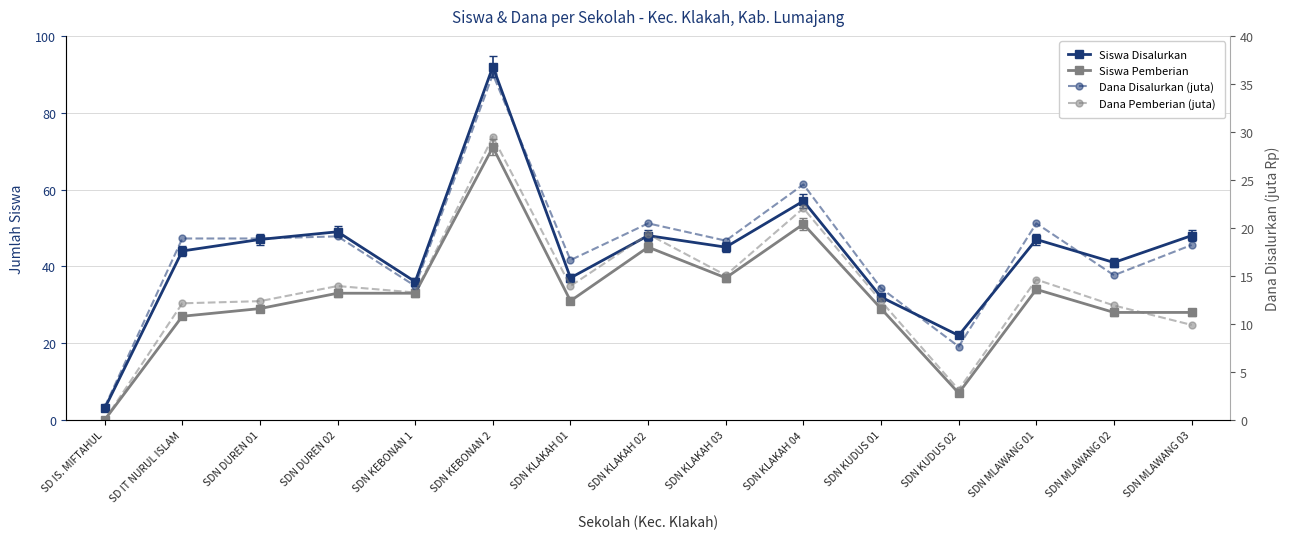

At which category does the chart reach its peak across all series?

SDN KEBONAN 2